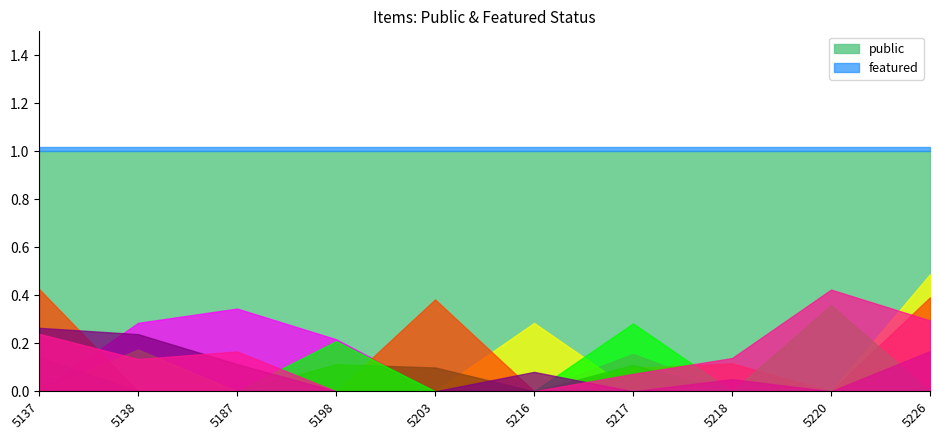

How many distinct data groups are displayed?

2